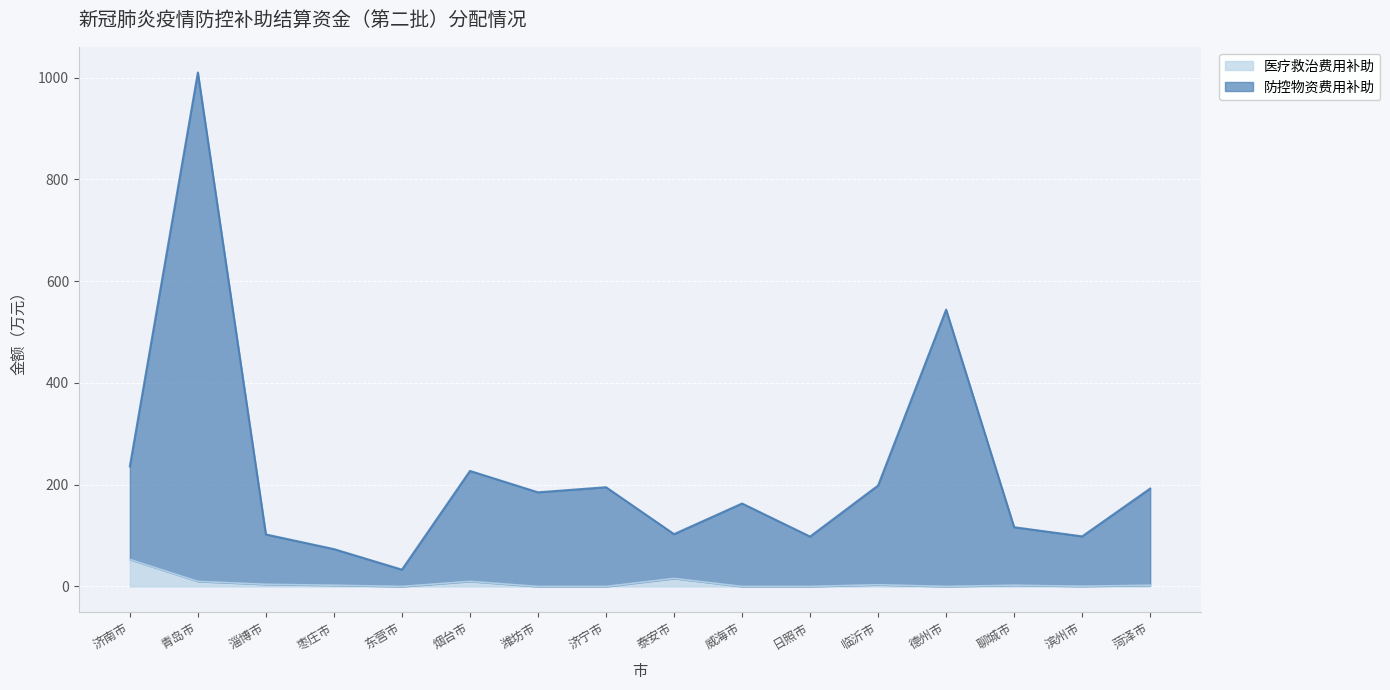

At which category is the sum across all series the highest?

青岛市